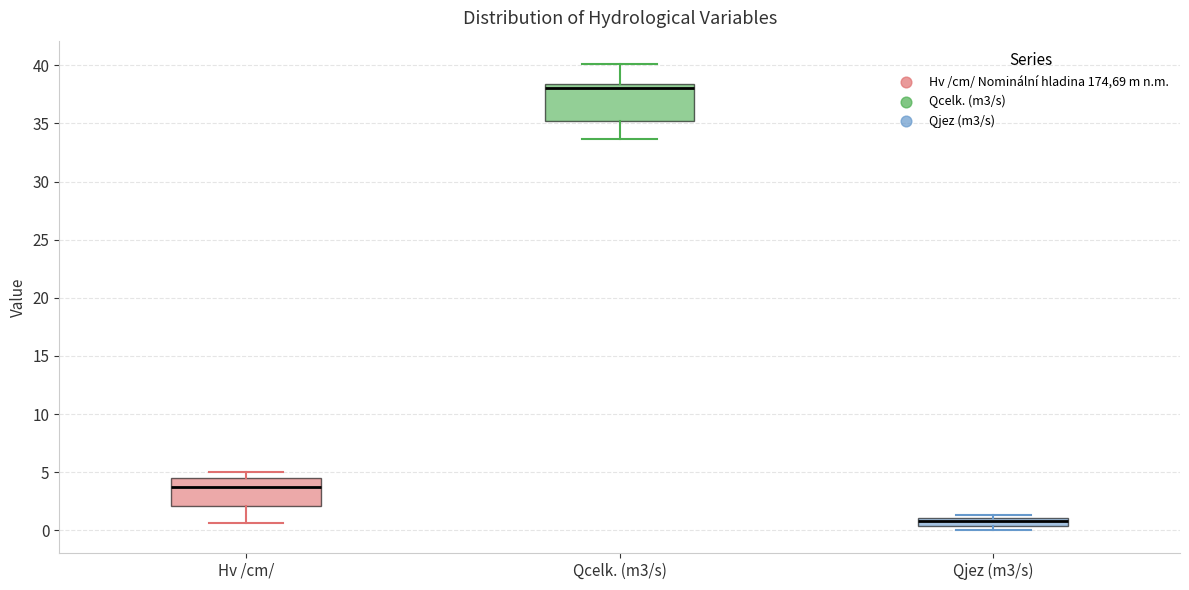

Which box has the lowest median line?

Qjez (m3/s)